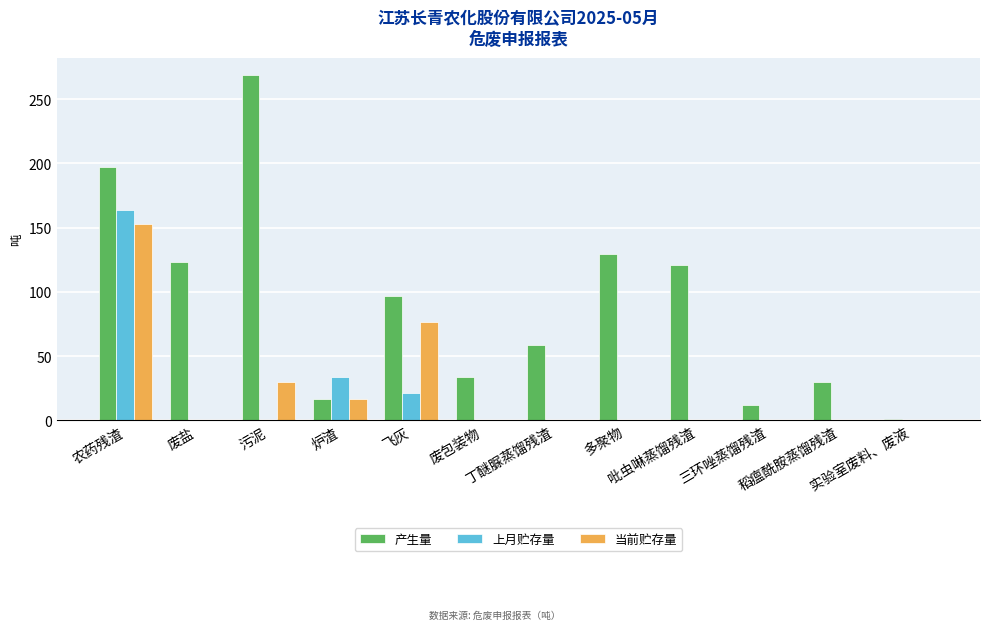

Which series has the largest total across all categories?

产生量